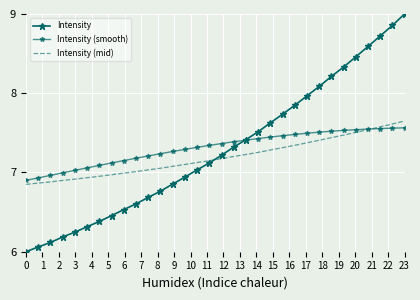

Reading right to left, transcribe all the data shown in this chart.

Intensity: 9.0	8.9	8.7	8.6	8.5	8.3	8.2	8.1	8.0	7.8	7.7	7.6	7.5	7.4	7.3	7.2	7.1	7.0	6.9	6.9	6.8	6.7	6.6	6.5	6.5	6.4	6.3	6.2	6.2	6.1	6.1	6.0
Intensity (smooth): 7.6	7.6	7.6	7.5	7.5	7.5	7.5	7.5	7.5	7.5	7.5	7.4	7.4	7.4	7.4	7.4	7.3	7.3	7.3	7.3	7.2	7.2	7.2	7.2	7.1	7.1	7.1	7.0	7.0	7.0	6.9	6.9
Intensity (mid): 7.6	7.6	7.6	7.5	7.5	7.5	7.4	7.4	7.4	7.3	7.3	7.3	7.3	7.2	7.2	7.2	7.1	7.1	7.1	7.1	7.1	7.0	7.0	7.0	7.0	7.0	6.9	6.9	6.9	6.9	6.9	6.8